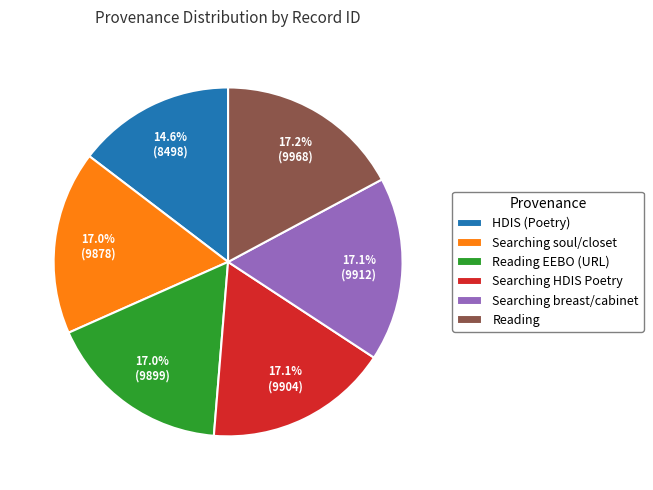

Is Reading EEBO (URL) the majority of the pie?

No